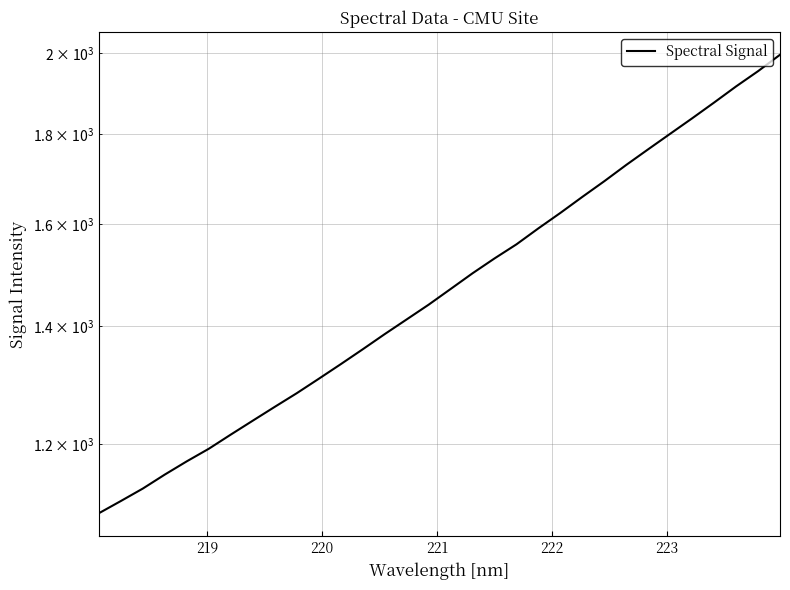

What is the smallest value displayed?

1096.3